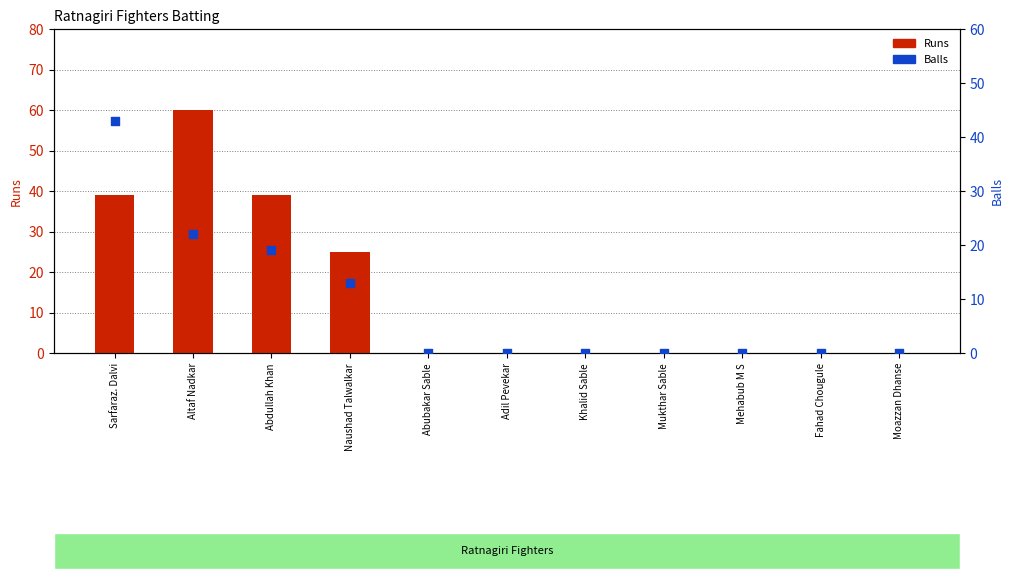

Which series reaches the maximum Y coordinate?

Runs